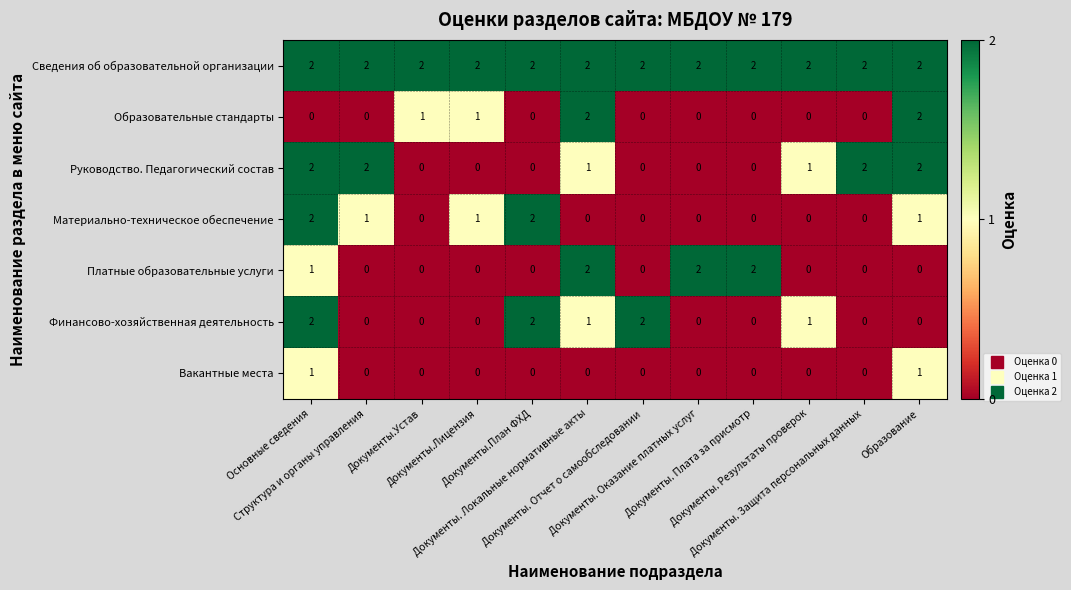

At how many categories does at least one series exceed 1?

12